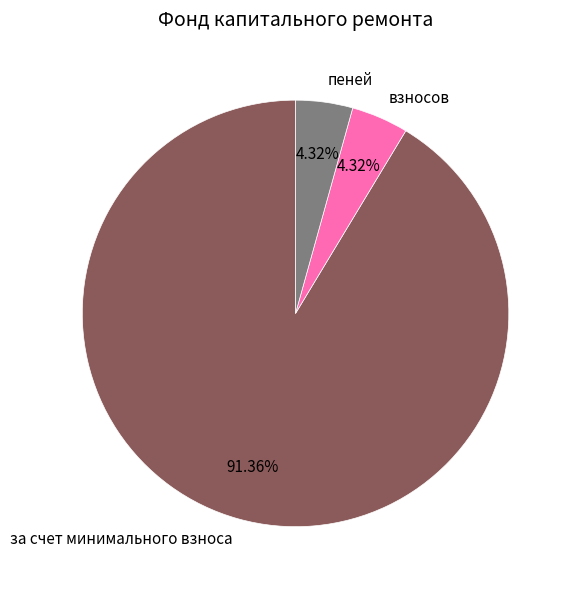

Which has a higher value, пеней or за счет минимального взноса?

за счет минимального взноса